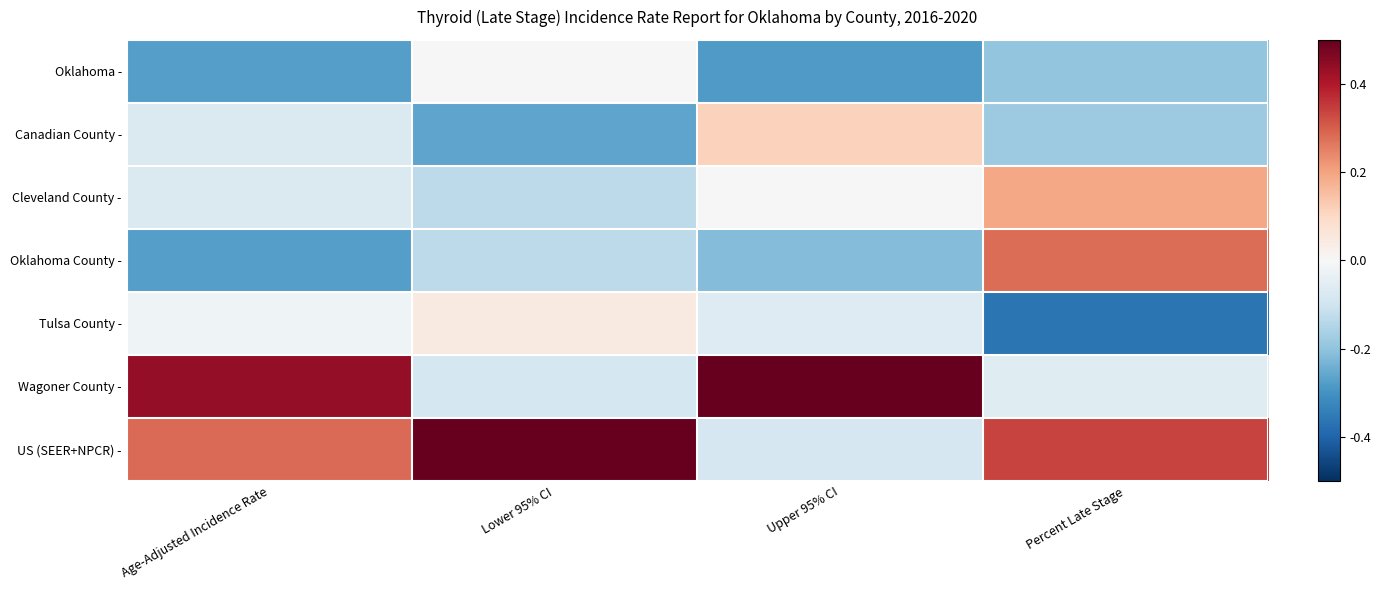

At Upper 95% CI, list the series in order from smallest to largest.

Oklahoma -, Oklahoma County -, US (SEER+NPCR) -, Tulsa County -, Cleveland County -, Canadian County -, Wagoner County -